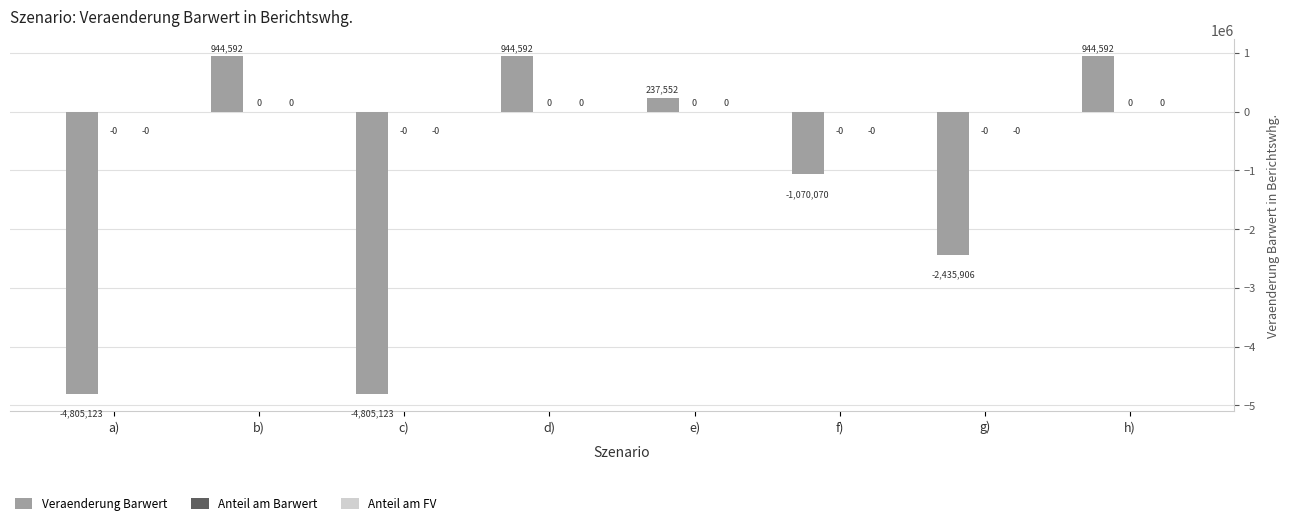

At which label is Veraenderung Barwert closest to -1930265?

g)